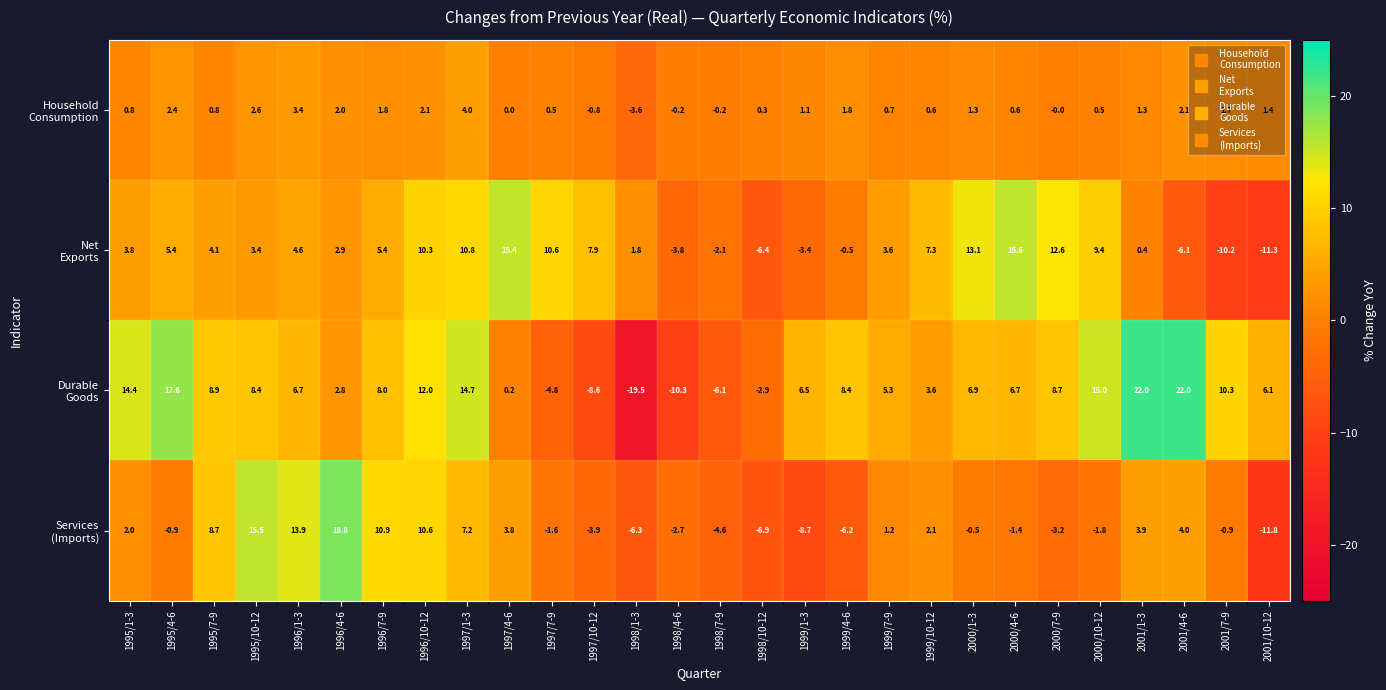

What is the smallest value displayed?

-19.5